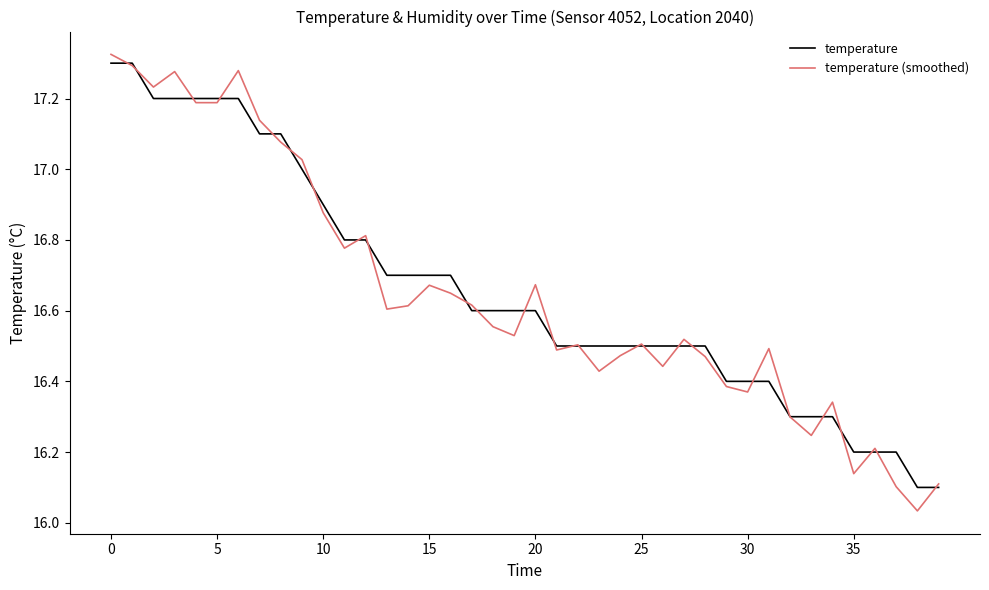

Rank the series by their maximum value, from highest to lowest.

temperature (smoothed), temperature